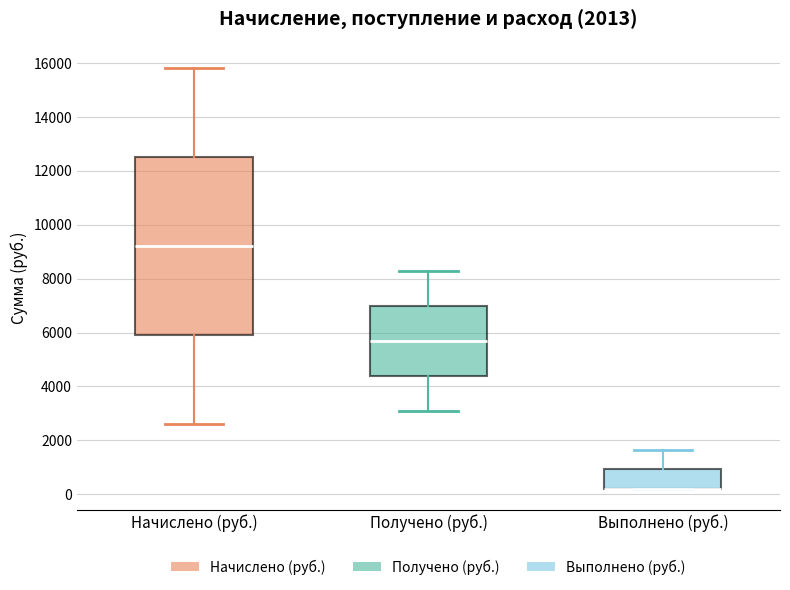

Comparing the boxes themselves (not the whiskers), which one is the tallest?

Начислено (руб.)